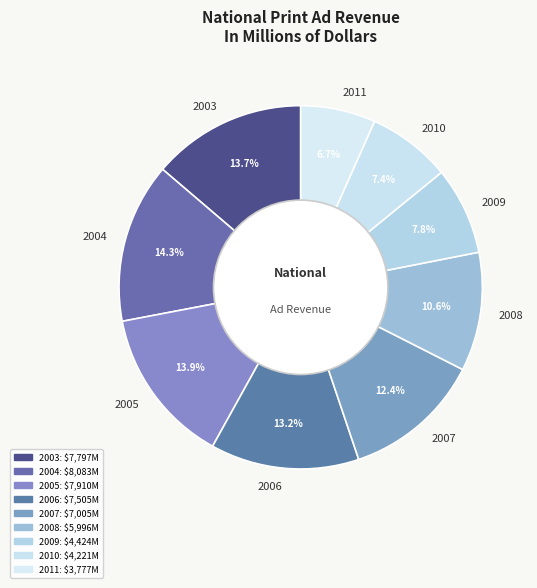

Approximately how many times larger is the value at 2003 compared to 2006?

1.0